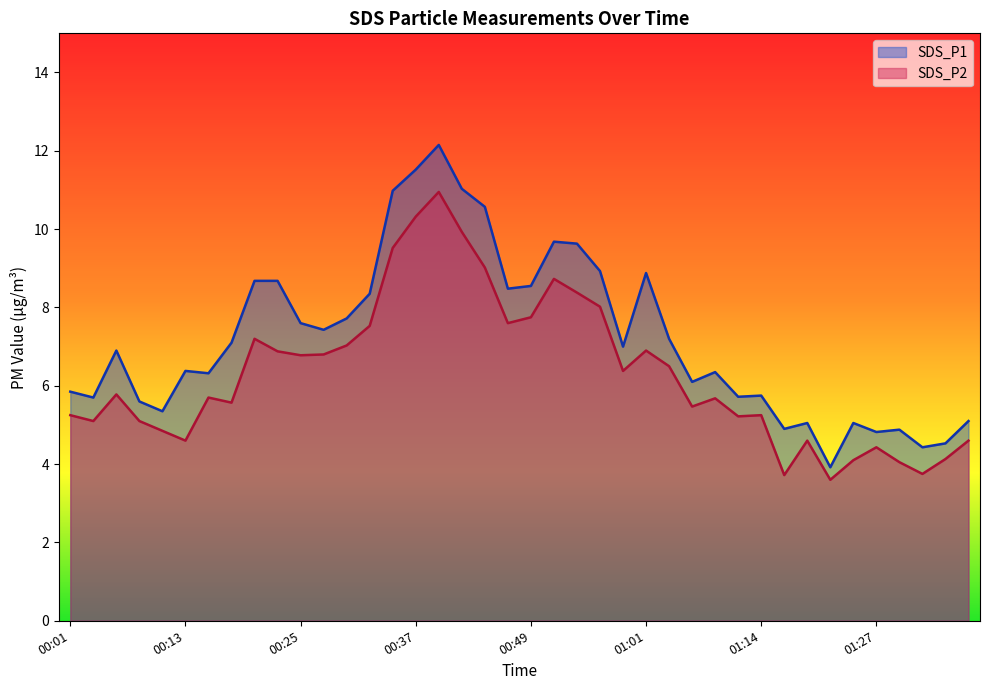

In SDS_P1, how many points are lower than both neighbors (excluding endpoints)?

12